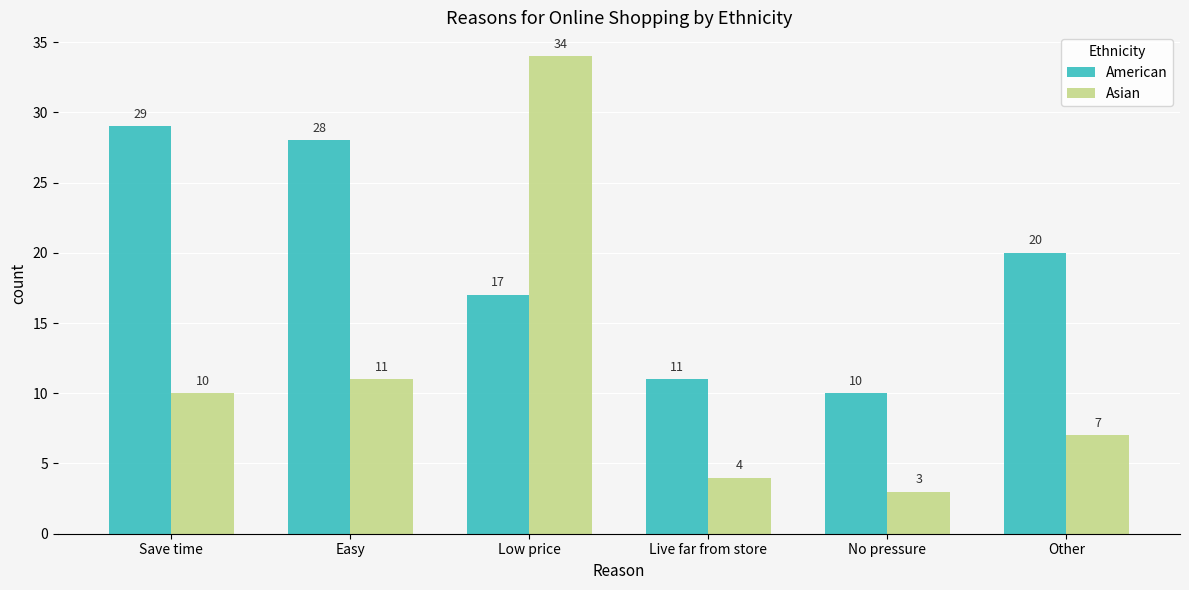

What value does the American series have at Other, to the nearest 10?

20